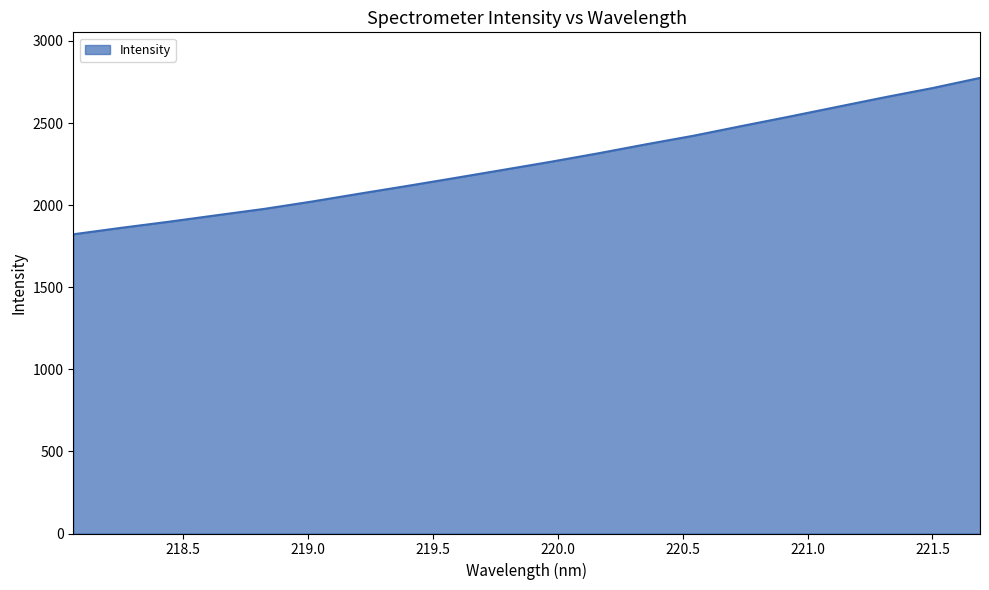

What is the difference between the second highest and second lowest values?

851.2